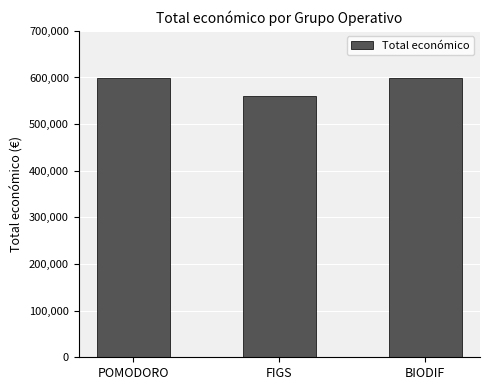

The value at POMODORO is 599540. True or false?

True